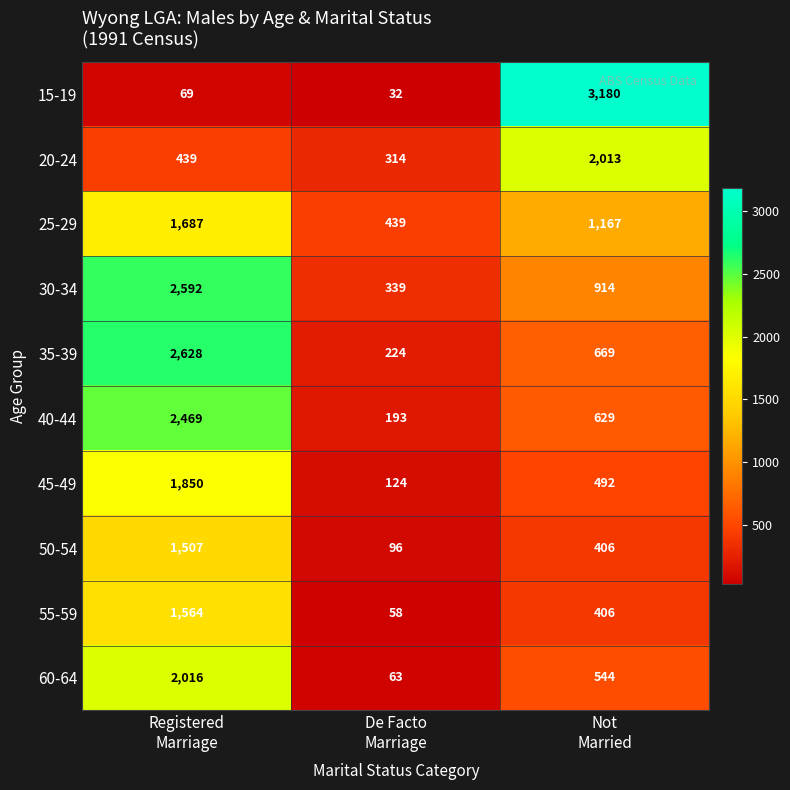

Count the 45-49 values in the range 124 to 1850.

3